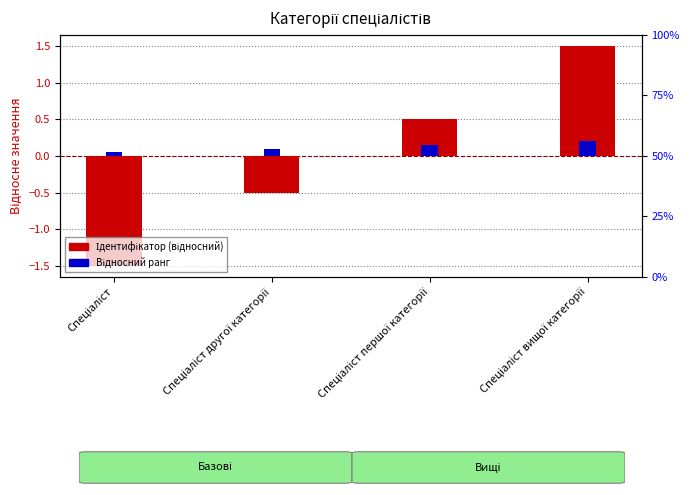

Rank the categories by Відносний ранг value from highest to lowest.

Спеціаліст вищої категорії, Спеціаліст першої категорії, Спеціаліст другої категорії, Спеціаліст